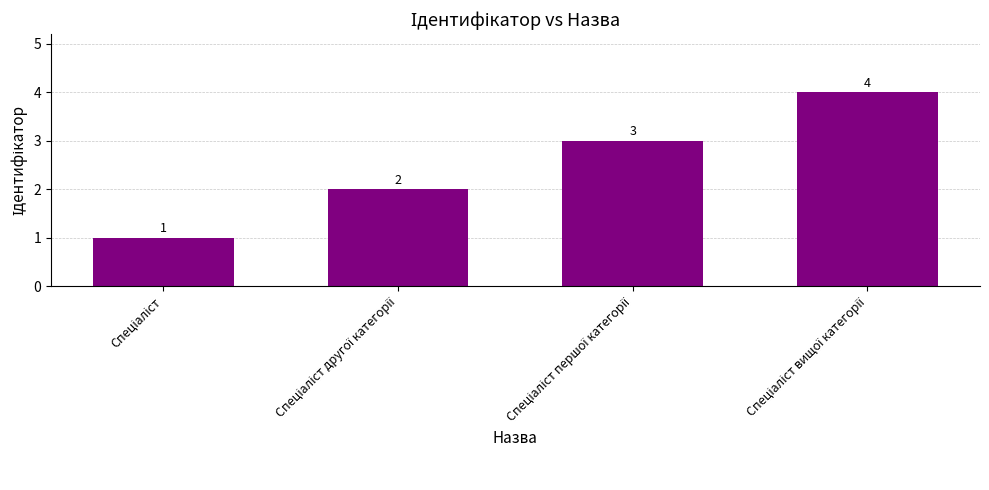

What is the value of the 2nd bar from the left?

2